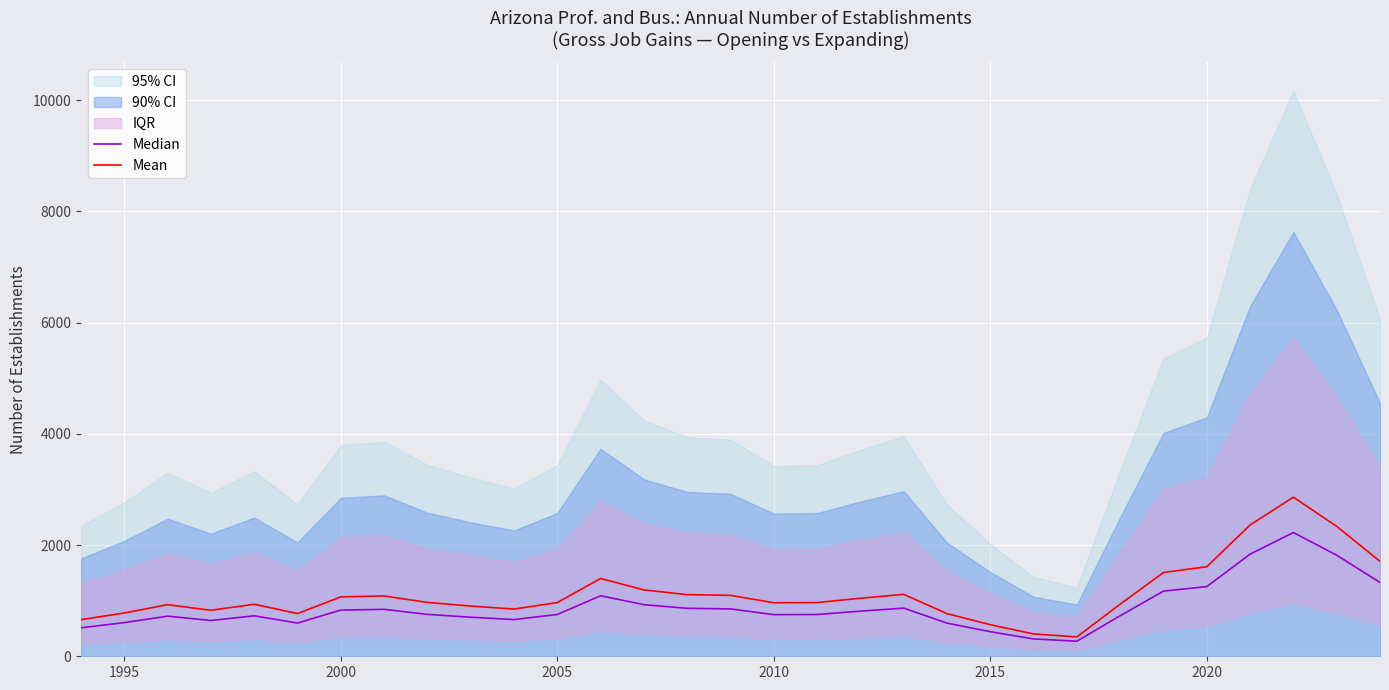

Which series has the largest total across all categories?

Mean